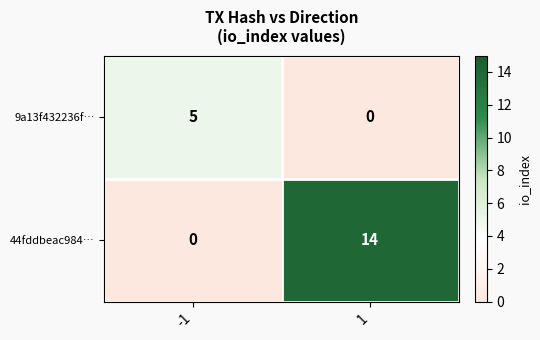

What is the sum of the 44fddbeac984… values at 1 and -1?

14